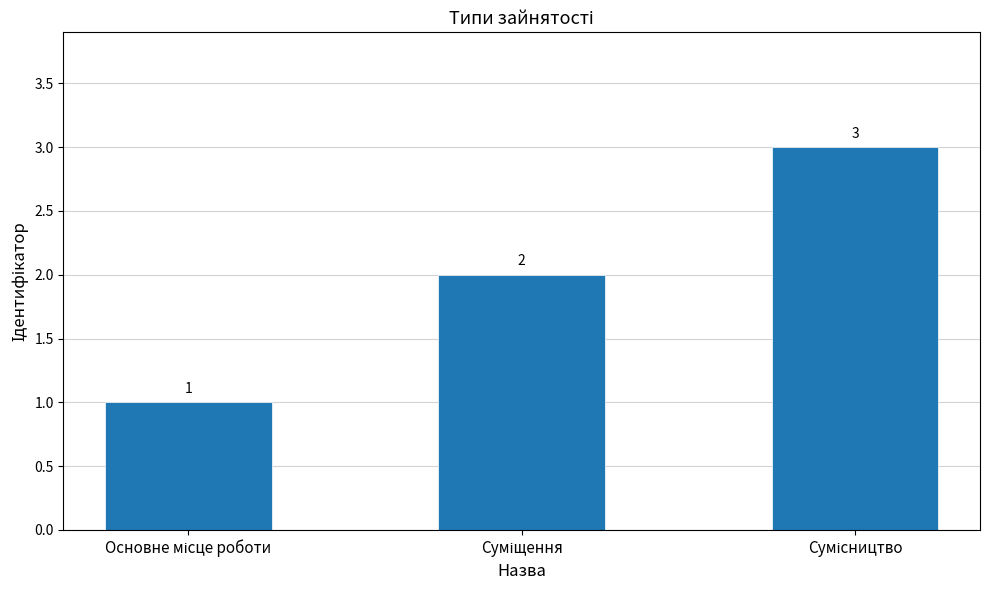

What is the sum of all values?

6